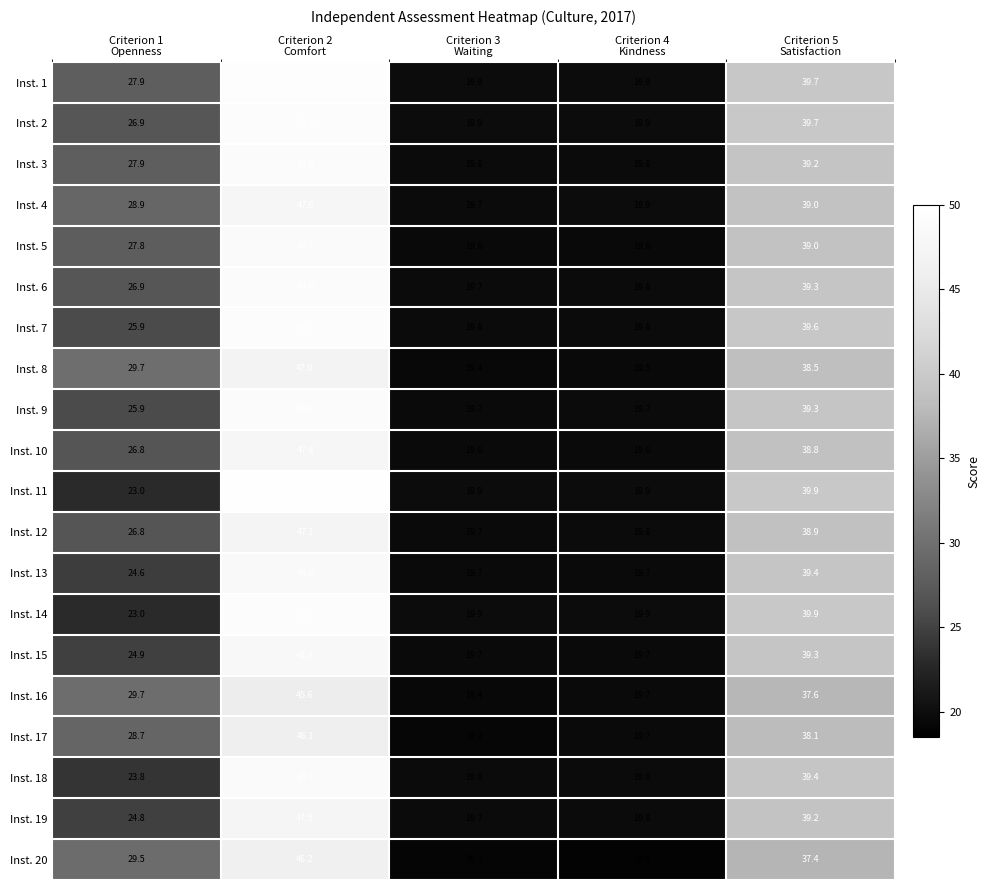

Count the number of data series in this chart.

20